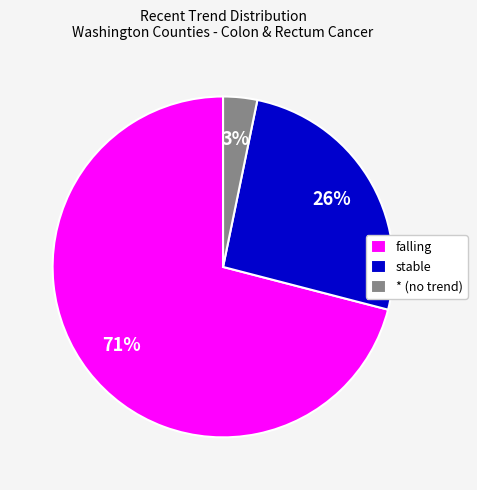

Rank the categories by value from highest to lowest.

falling, stable, * (no trend)